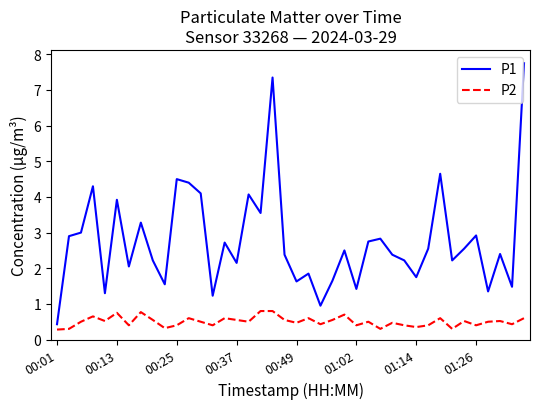

What is the difference between the maximum and minimum values in the P2 series?

0.5